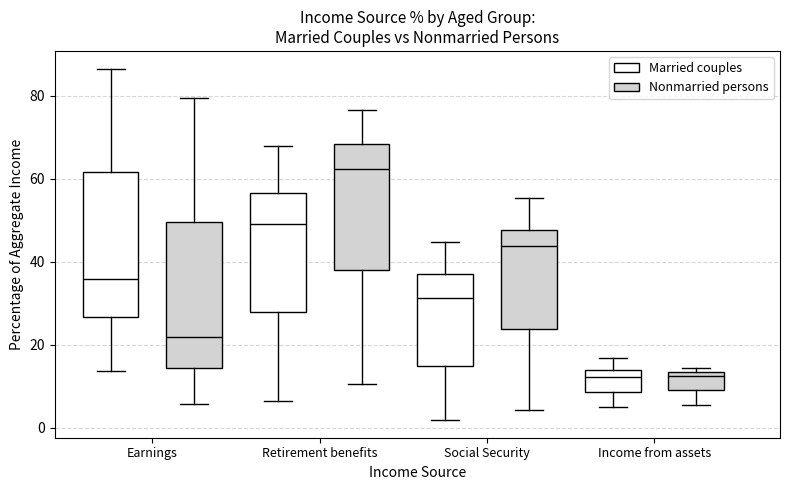

Which box has the highest median line?

Retirement benefits (Nonmarried persons)